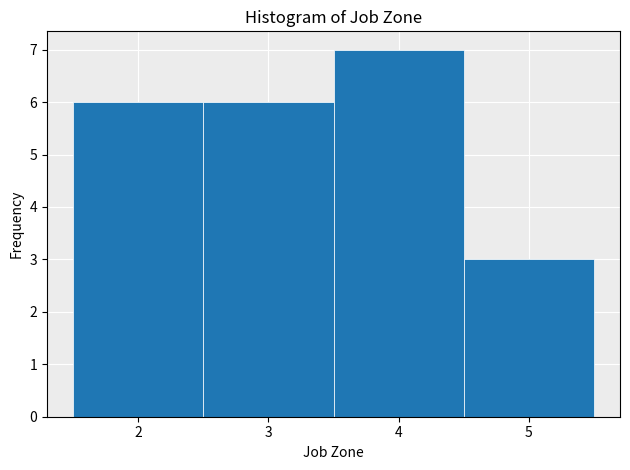

What is the height of the bar covering 1.5 to 2.5 on the x-axis? The values are not printed on the chart, so give them approximately, as read against the axis.

6